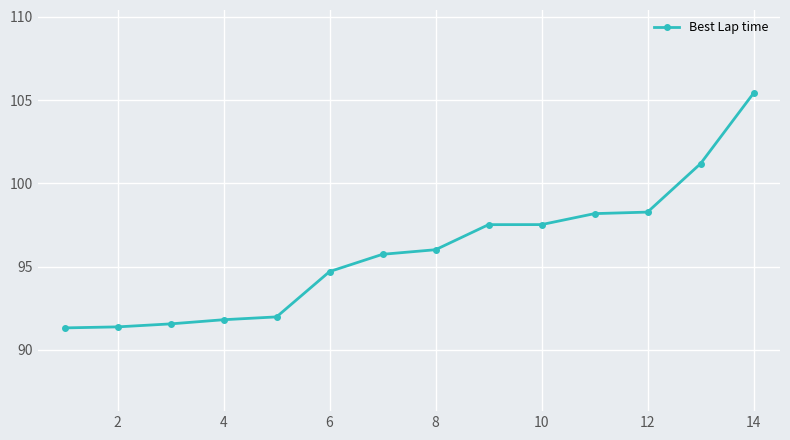

What is the value of the 10th point from the left?

97.5